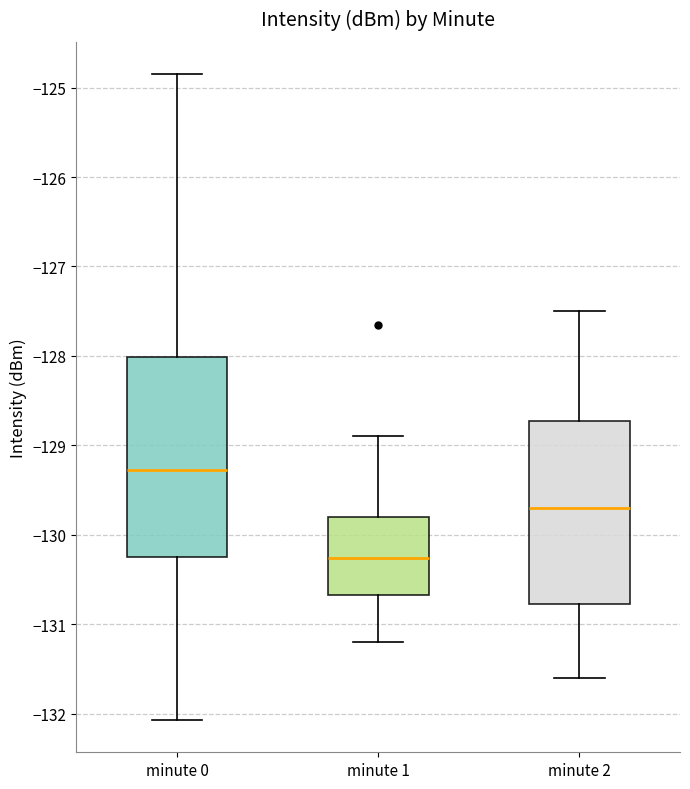

Reading left to right, transcribe this box plot: for each box, give where its median line is, the range the box spans, and where its two whiskers end, as read against the y-axis. The values are not printed on the chart, so give them approximately, as read against the axis.

minute 0: median -129.3, box -130.2 to -128.0, whiskers -132.1 to -124.8
minute 1: median -130.3, box -130.7 to -129.8, whiskers -131.2 to -128.9
minute 2: median -129.7, box -130.8 to -128.7, whiskers -131.6 to -127.5